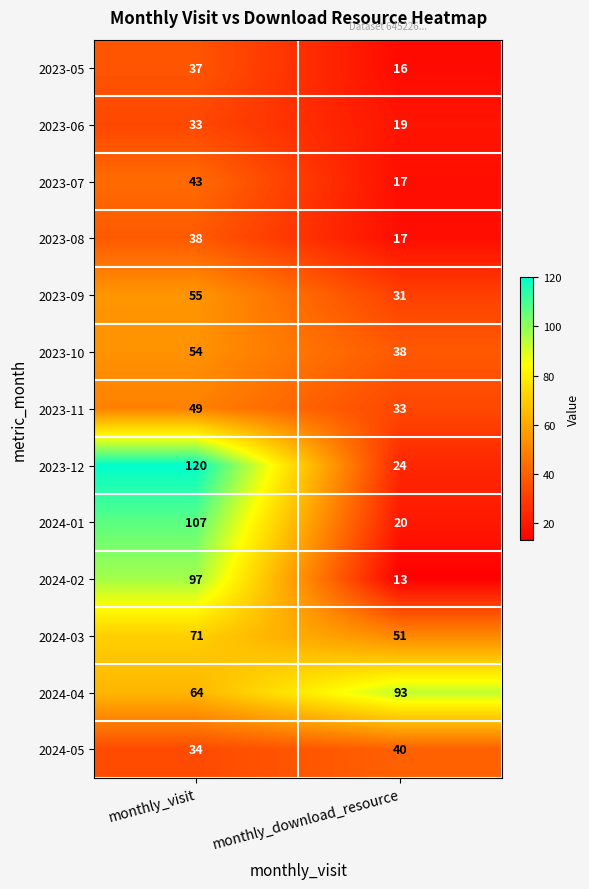

What is the difference between the 2023-12 values at monthly_download_resource and monthly_visit?

96